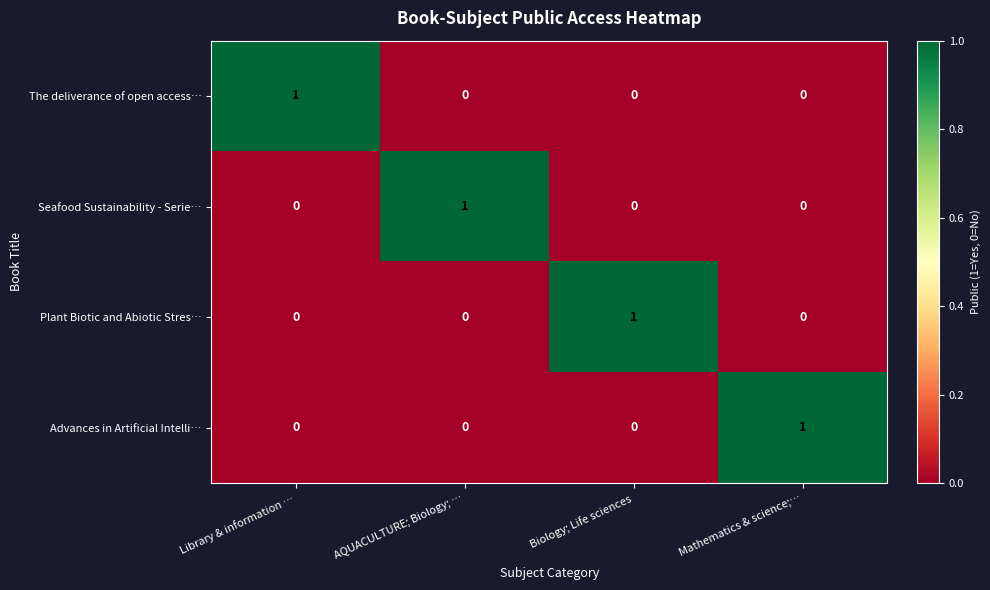

True or false: Plant Biotic and Abiotic Stres… has a value of 1 at AQUACULTURE; Biology; ….

False